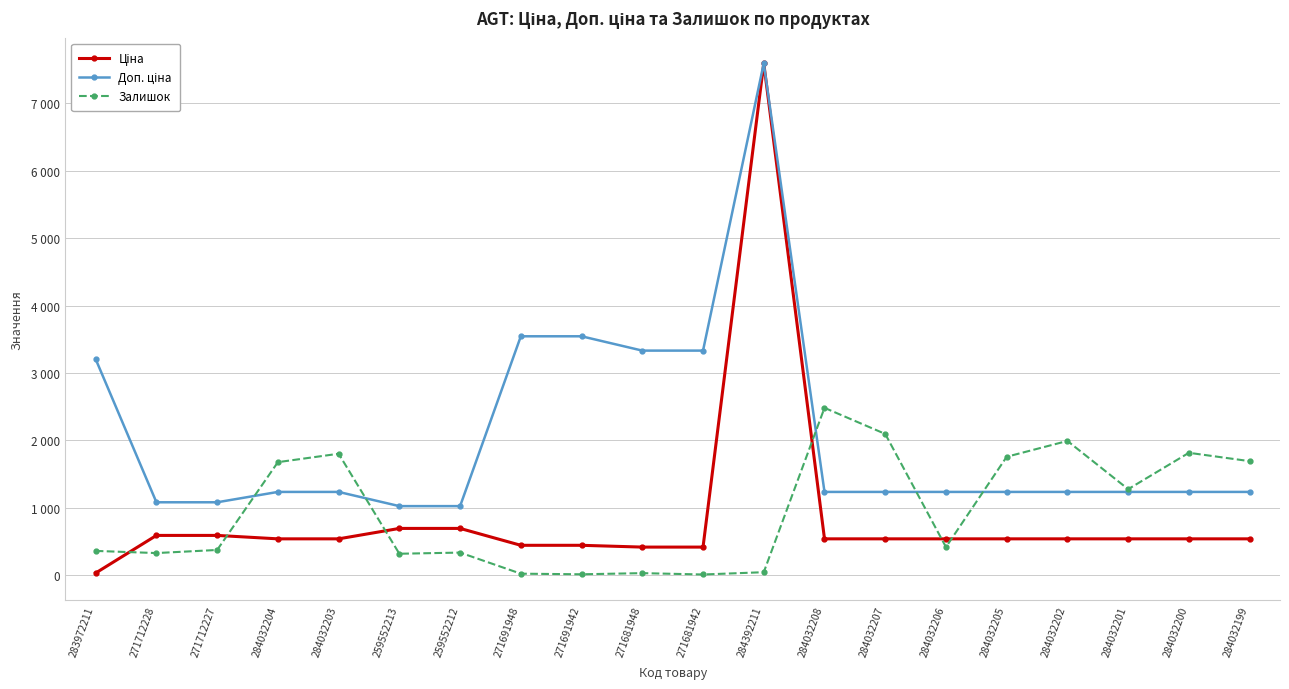

Is this an area chart (filled region under the line)?

No